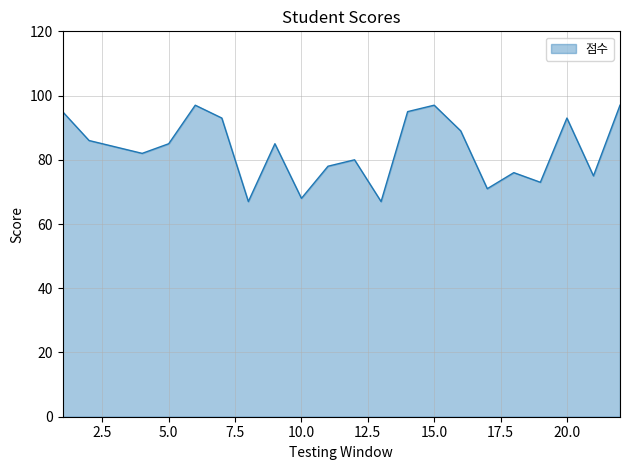

What is the minimum value shown in the chart?

67